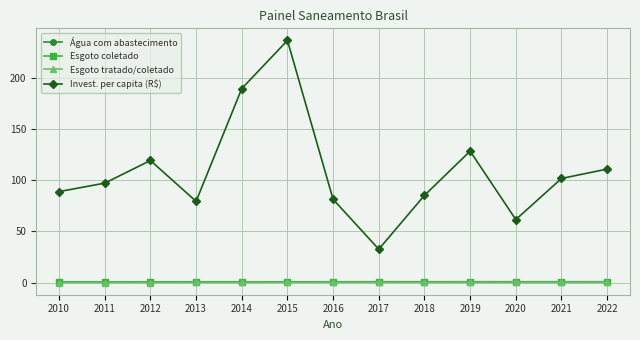

True or false: Água com abastecimento has a value of 1.0 at 2017.

True